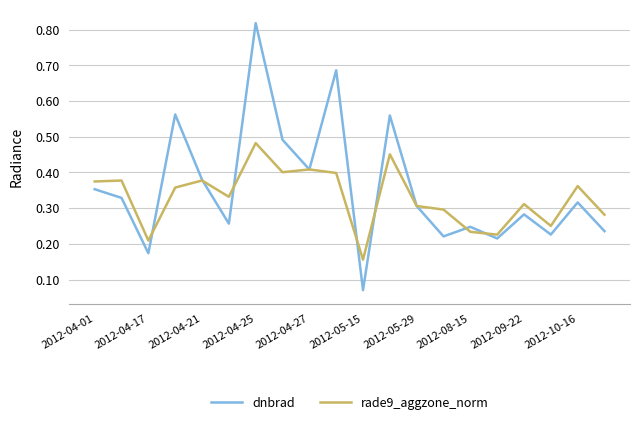

Which series ends up on top after the final intersection of dnbrad and rade9_aggzone_norm?

rade9_aggzone_norm